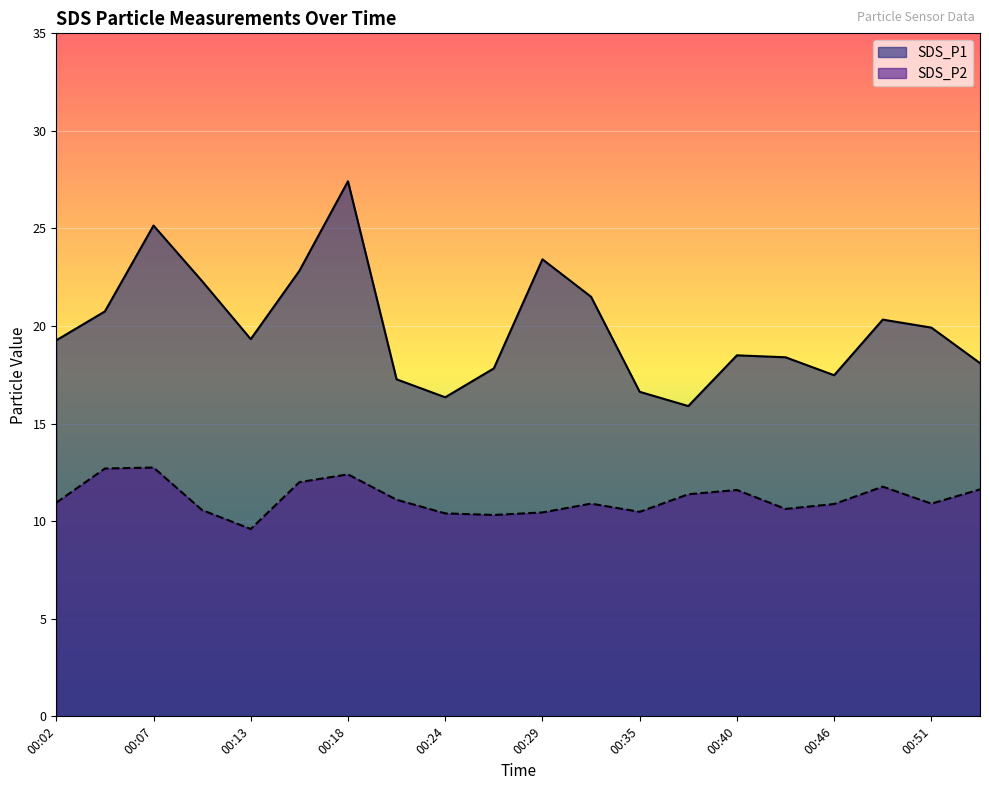

At which category does the chart reach its minimum across all series?

00:13